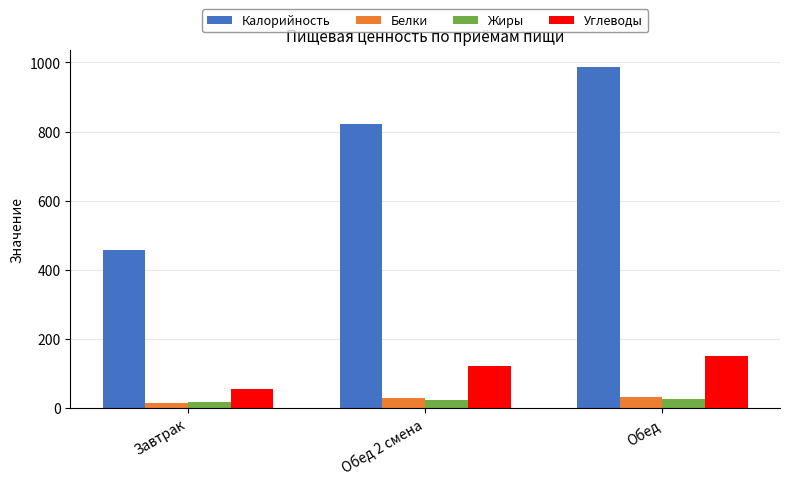

What is the difference between the maximum and minimum values in the Жиры series?

8.7